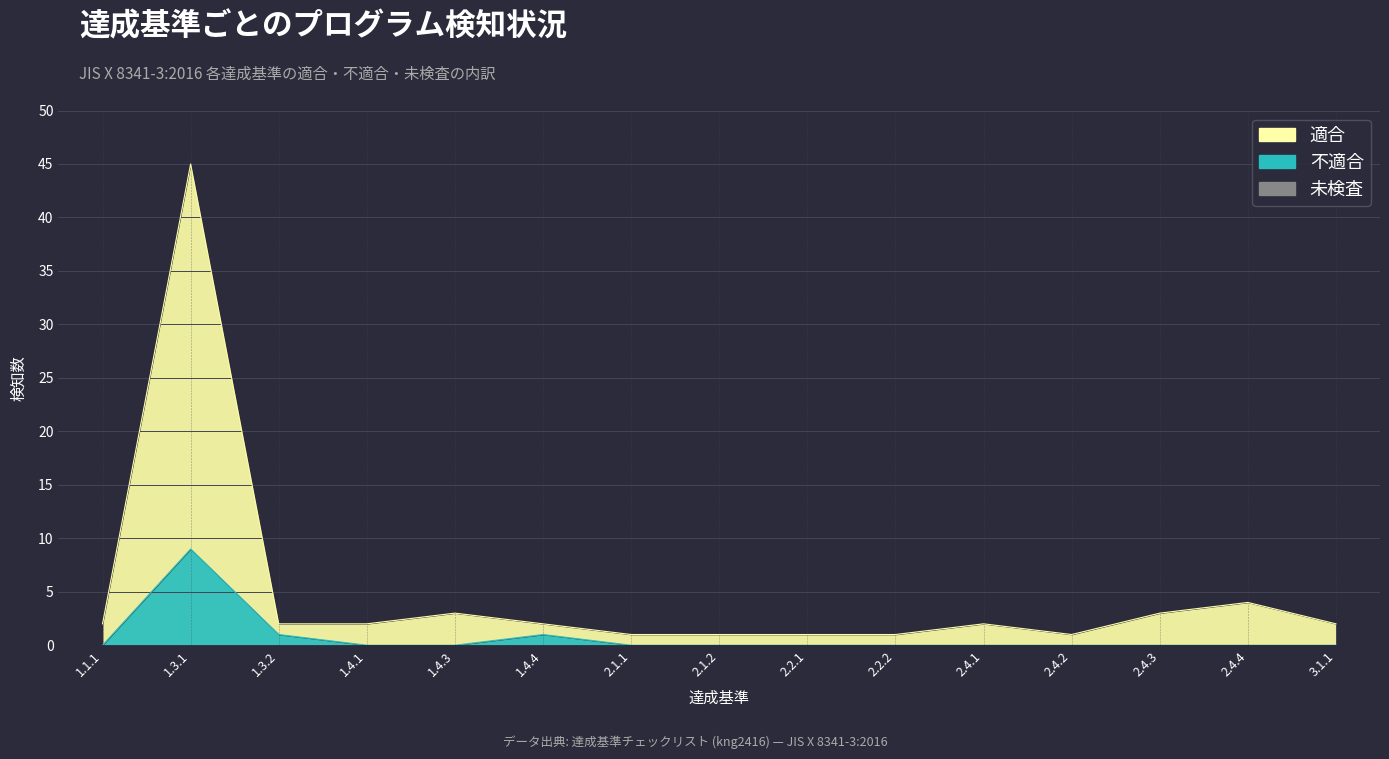

In 不適合, how many points are higher than both neighbors (excluding endpoints)?

2